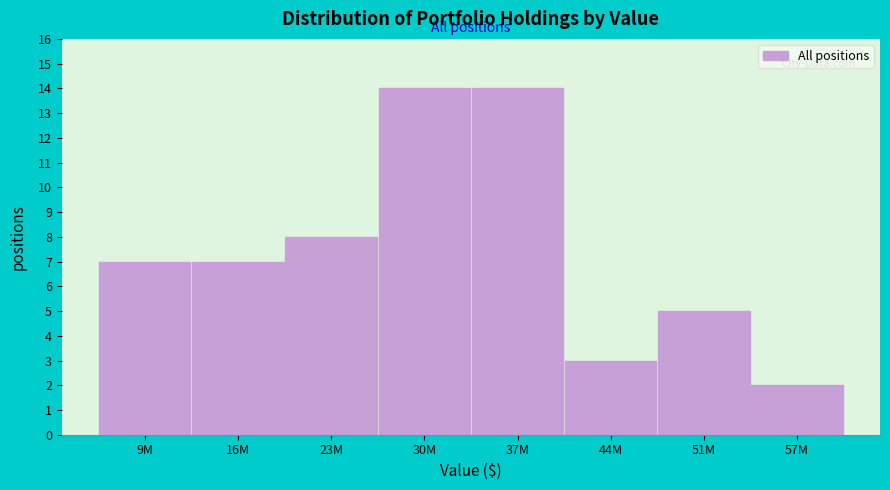

Reading right to left, transcribe all the data shown in this chart.

57M=2	51M=5	44M=3	37M=14	30M=14	23M=8	16M=7	9M=7